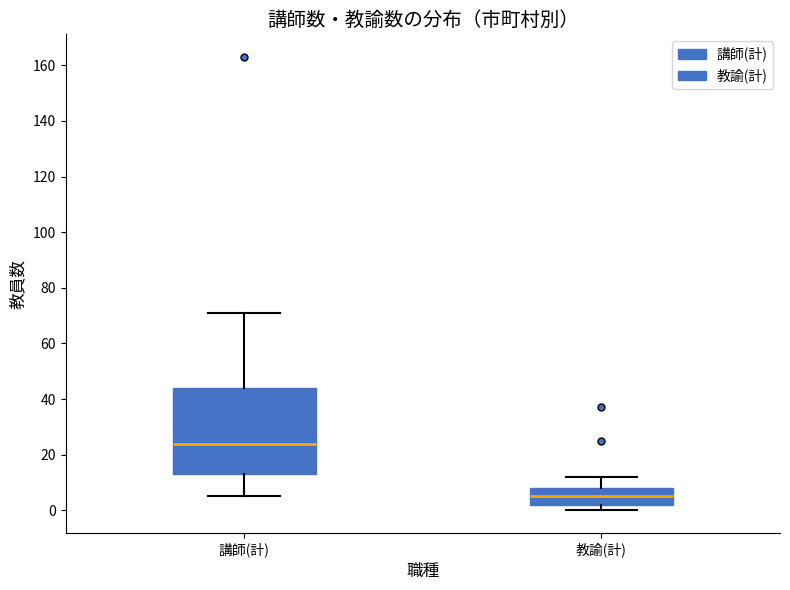

Where is the upper edge of the box for 講師(計) on the y-axis? The values are not printed on the chart, so give them approximately, as read against the axis.

44